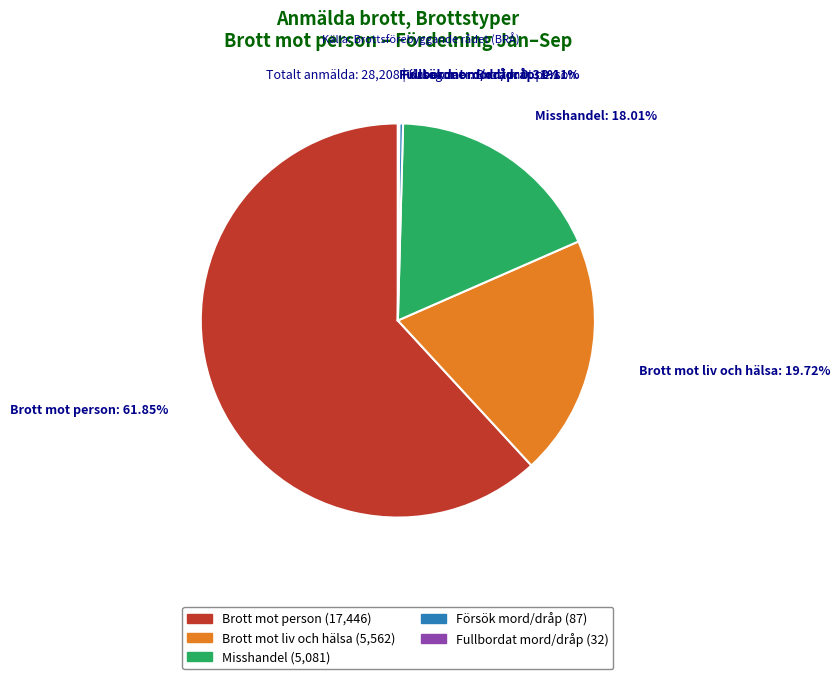

Is there any slice that represents more than half of the pie?

Yes